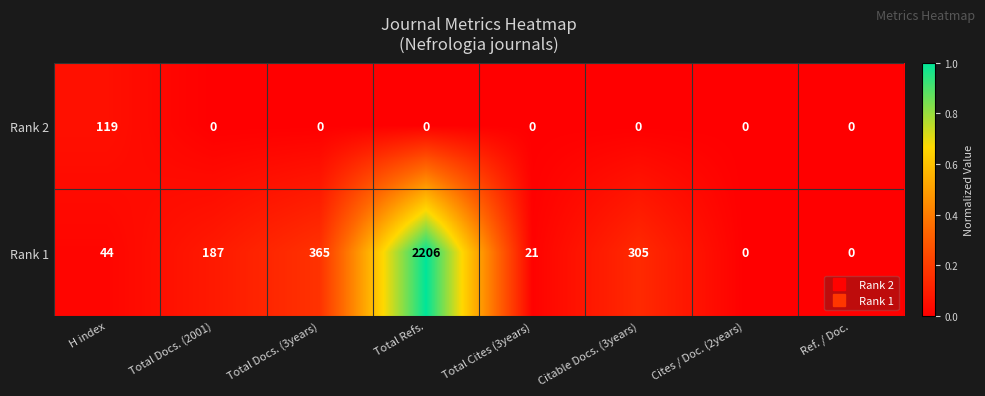

What is the difference between the maximum and second lowest values in the Rank 2 series?

119